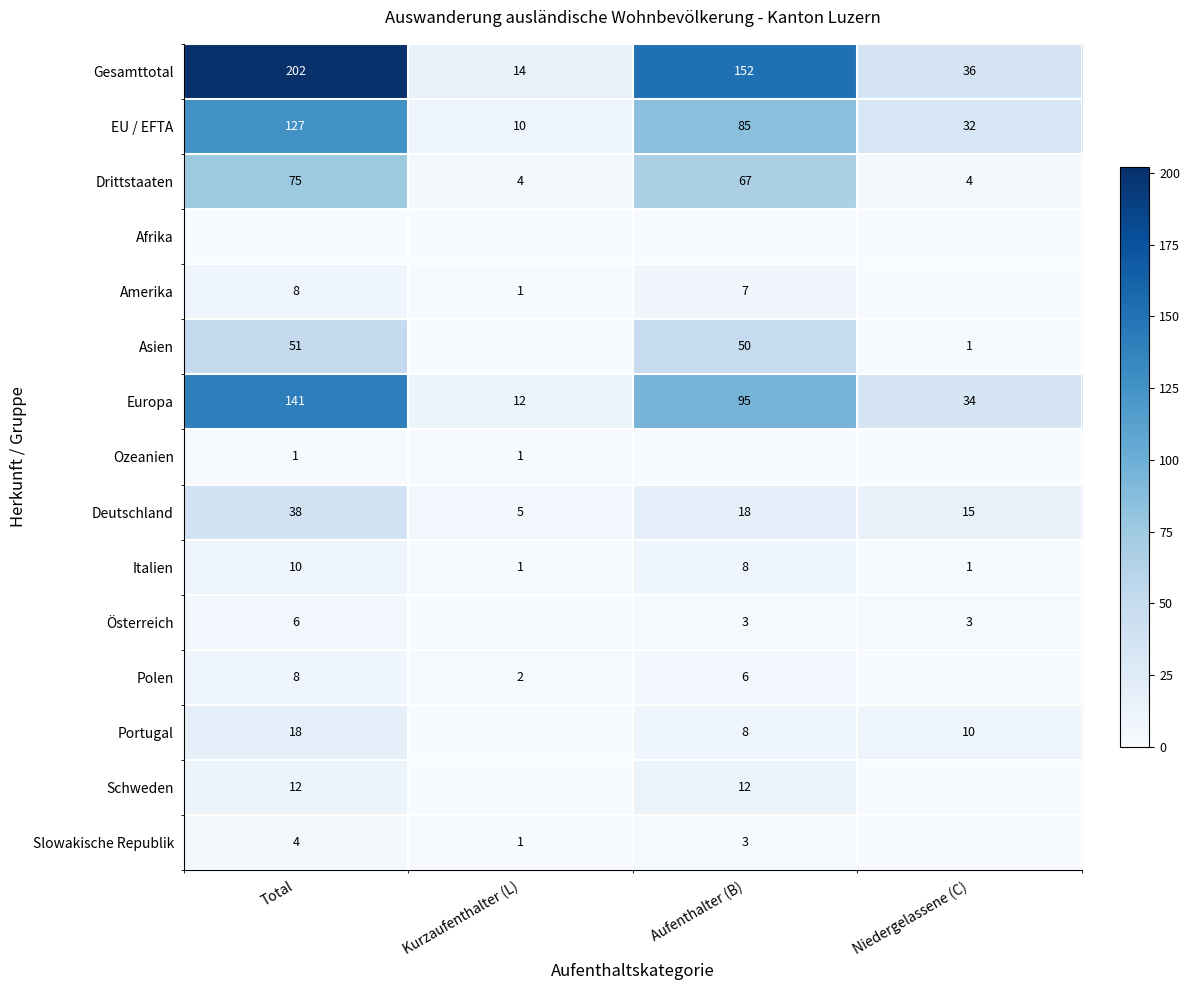

What is the minimum value for Drittstaaten?

4